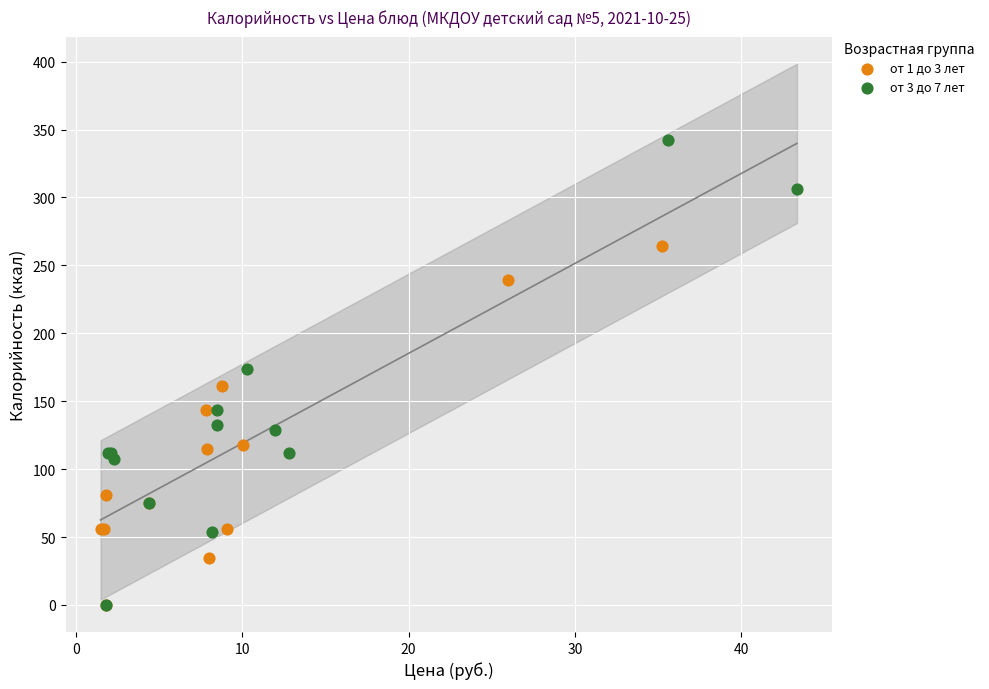

Which series contains the highest Y value?

от 3 до 7 лет